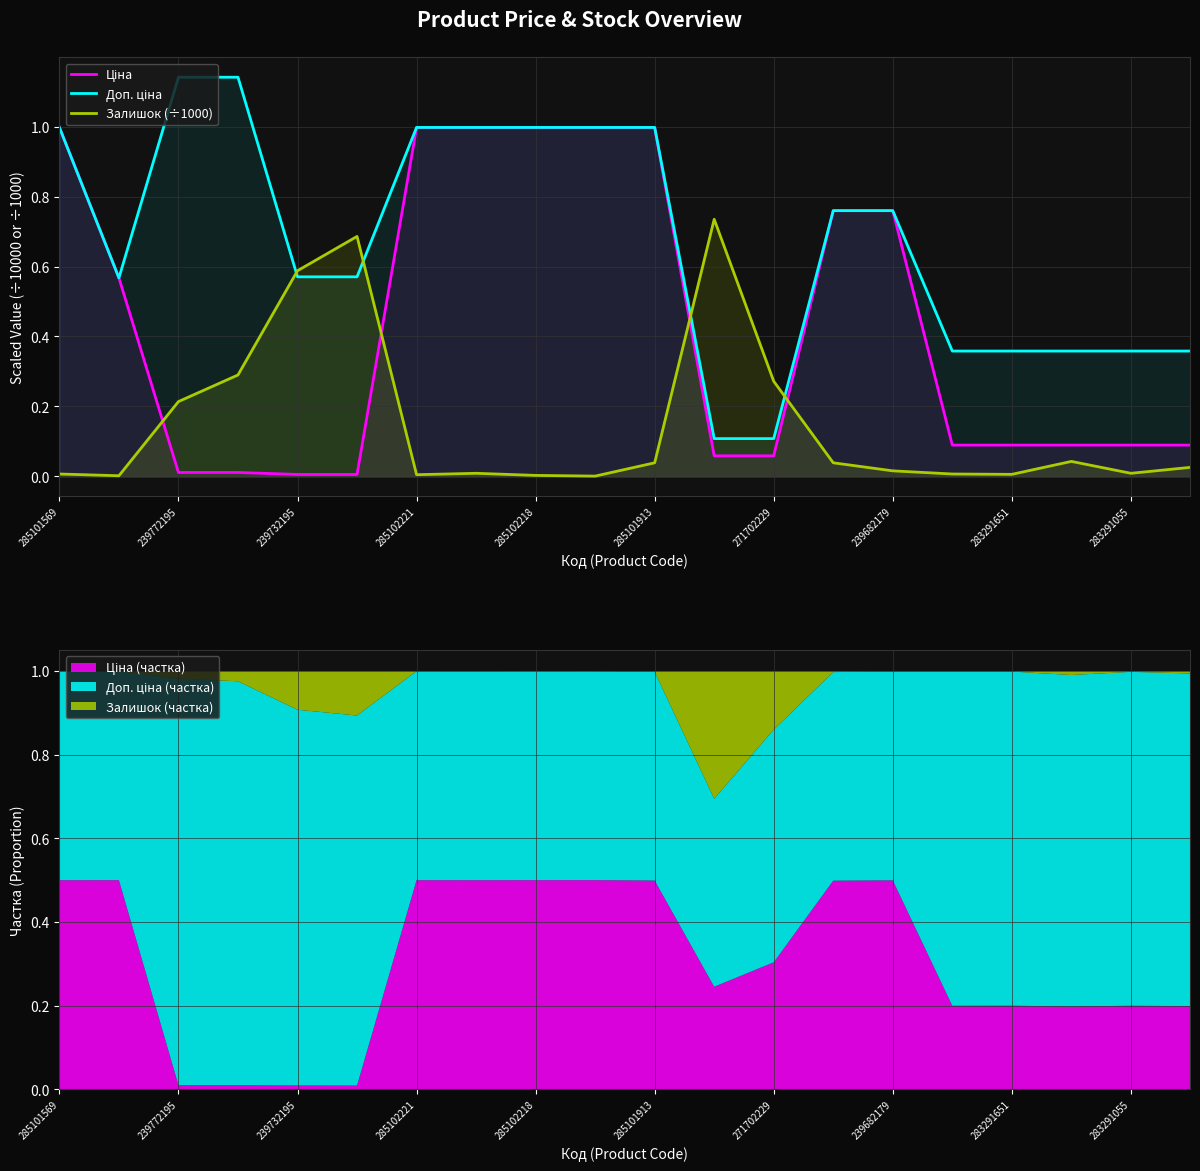

Reading left to right, list all the values displayed in this chart.

Ціна: 1.0	0.6	0.0	0.0	0.0	0.0	1.0	1.0	1.0	1.0	1.0	0.1	0.1	0.8	0.8	0.1	0.1	0.1	0.1	0.1
Доп. ціна: 1.0	0.6	1.1	1.1	0.6	0.6	1.0	1.0	1.0	1.0	1.0	0.1	0.1	0.8	0.8	0.4	0.4	0.4	0.4	0.4
Залишок (÷1000): 0.0	0.0	0.2	0.3	0.6	0.7	0.0	0.0	0.0	0.0	0.0	0.7	0.3	0.0	0.0	0.0	0.0	0.0	0.0	0.0